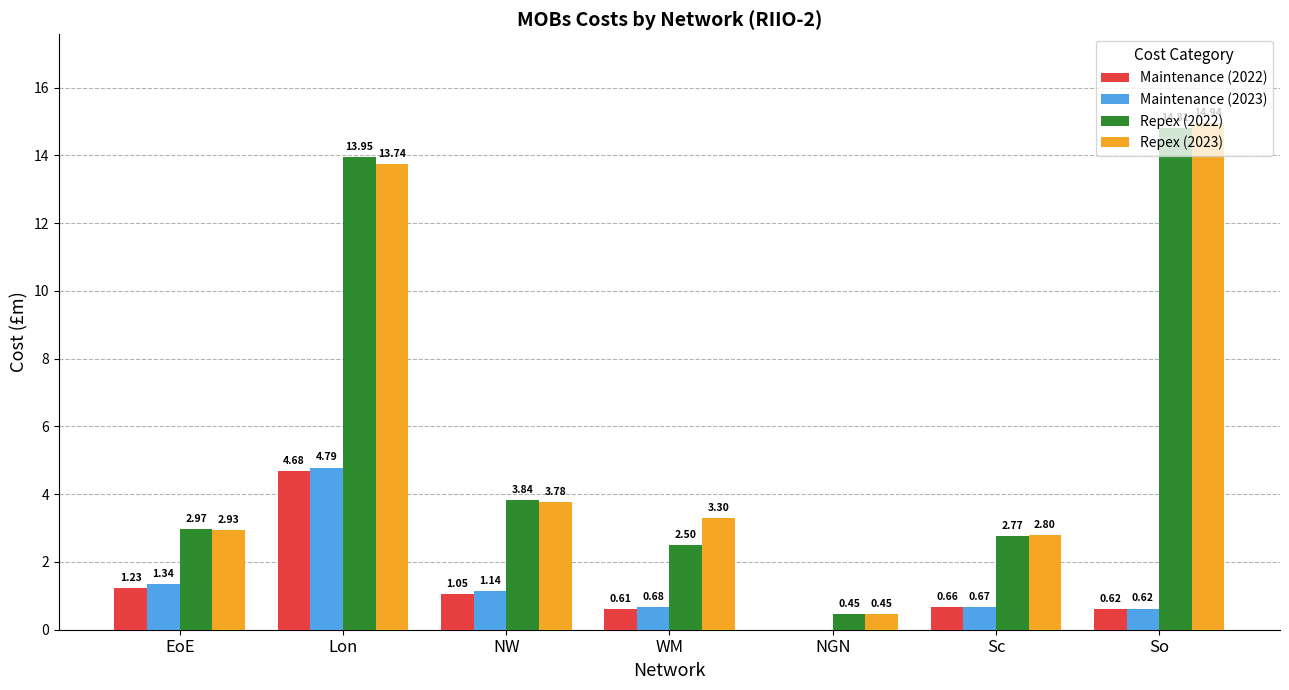

Where does the Repex (2022) series first go above 2?

EoE